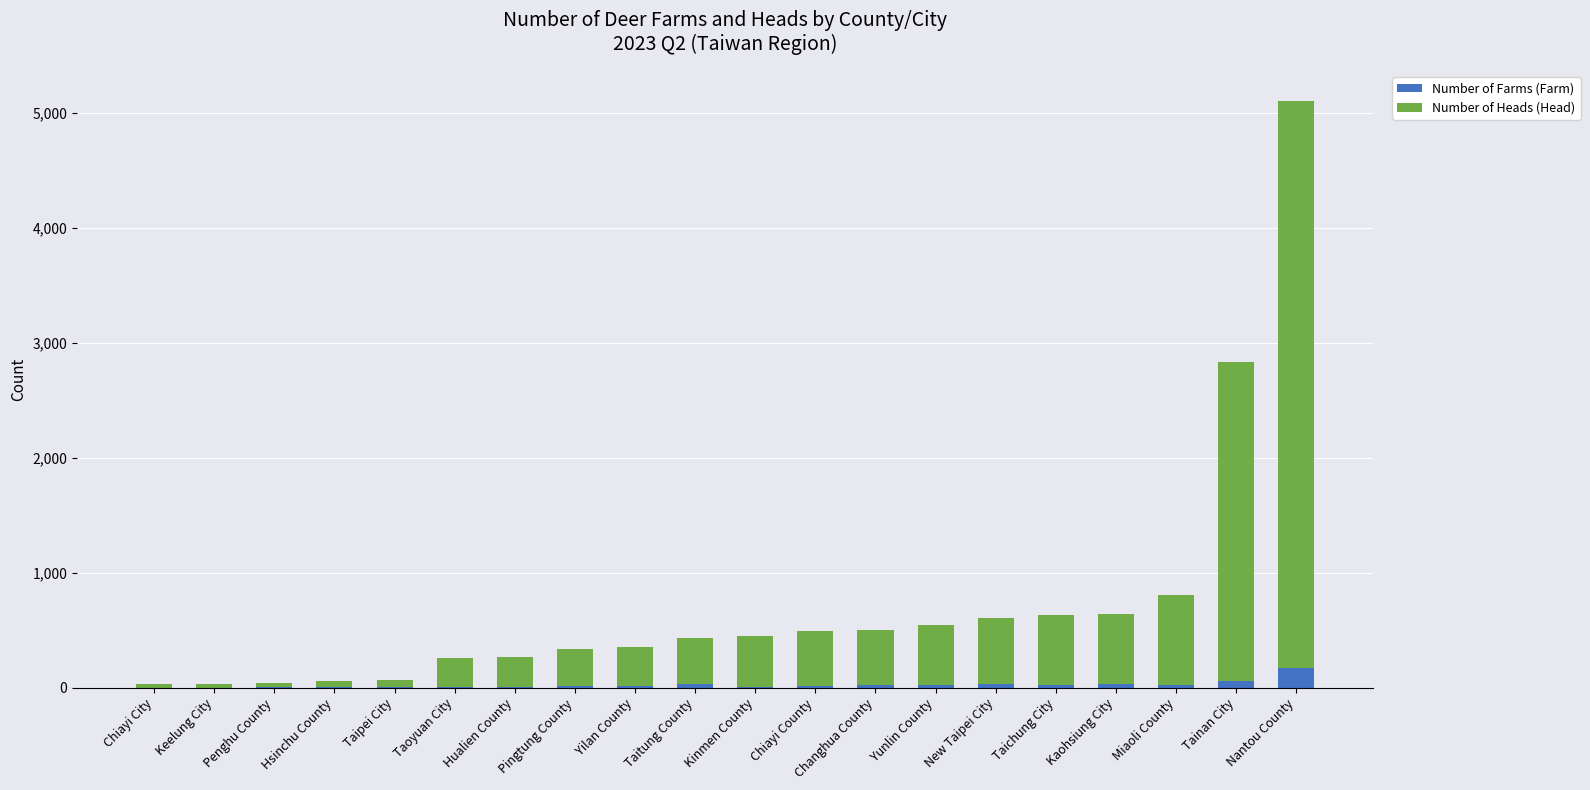

What is the maximum value for Number of Farms (Farm)?

172